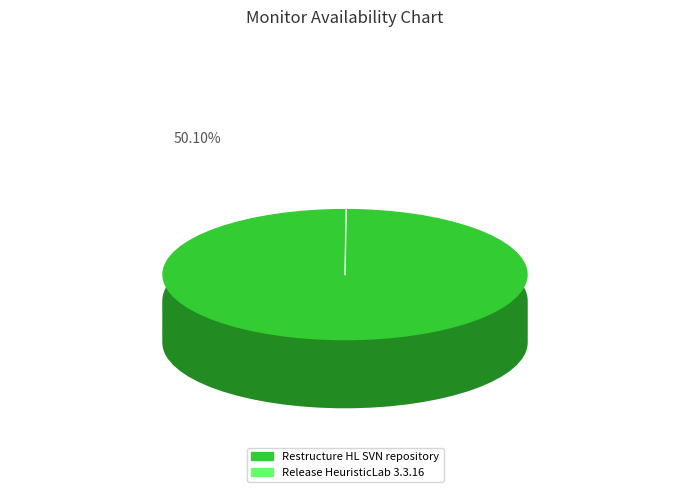

Which slice is the largest?

Restructure HL SVN repository